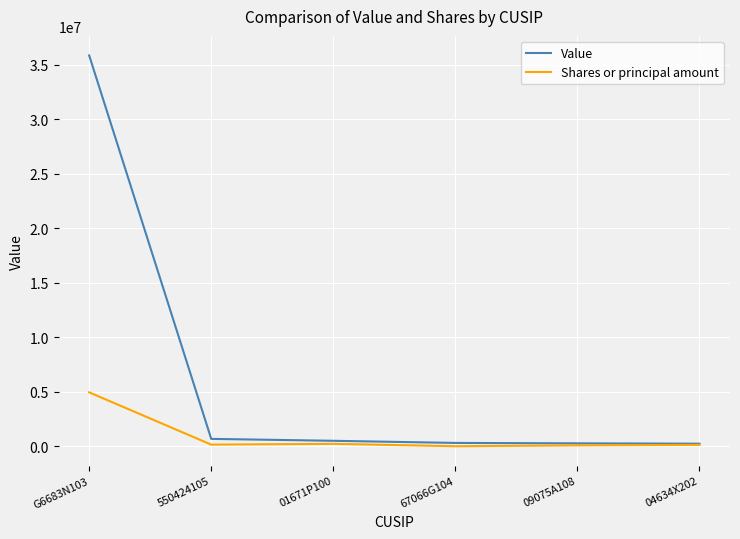

Rank the series by their average value, from highest to lowest.

Value, Shares or principal amount